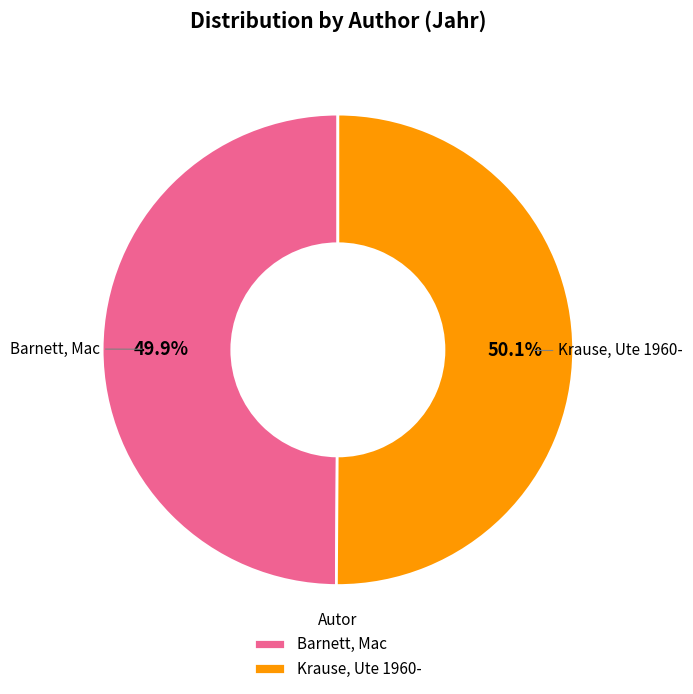

Is there a majority slice in this chart?

Yes